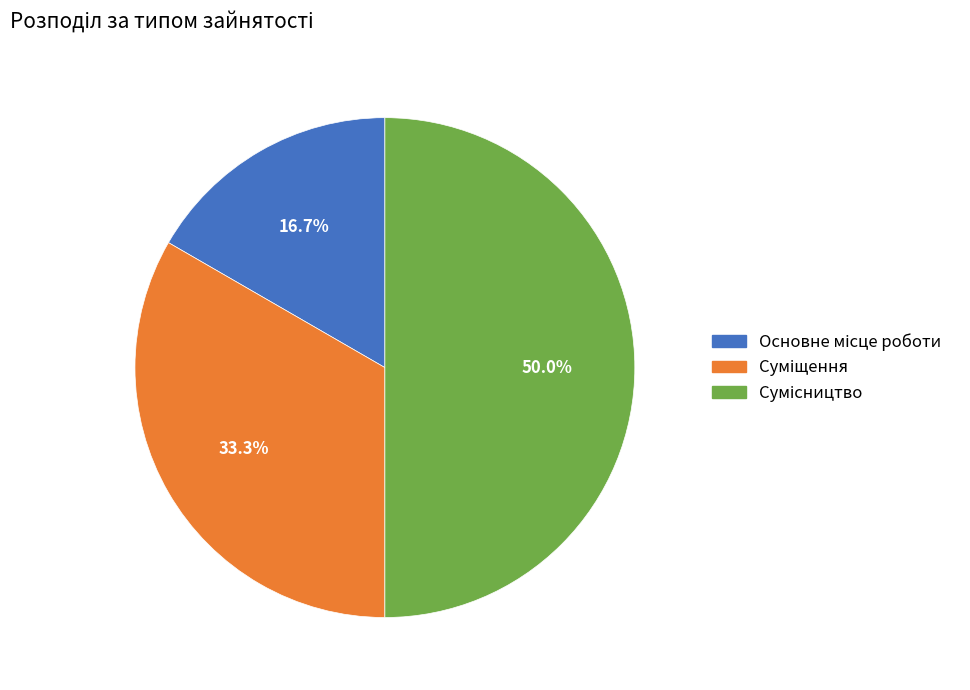

How much of the chart is everything except Суміщення?

66.7%